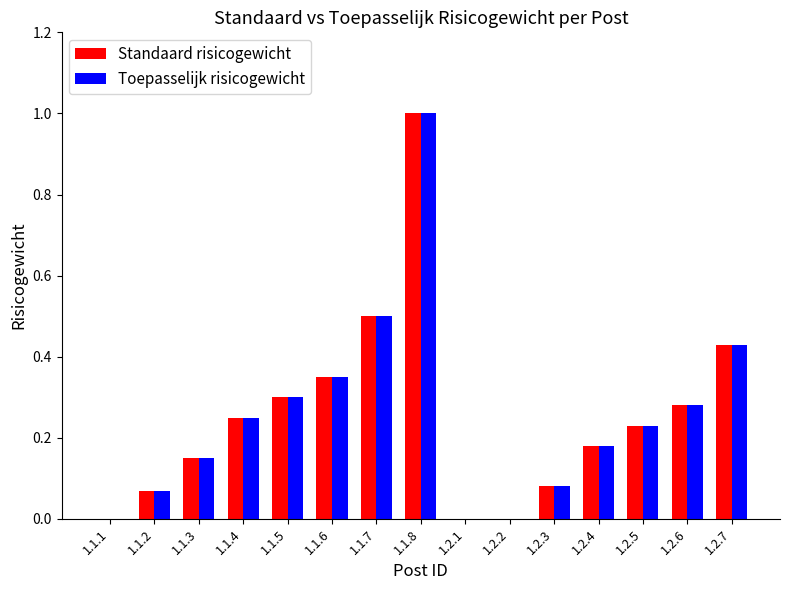

The value of Toepasselijk risicogewicht at 1.1.8 is 1.0. True or false?

True